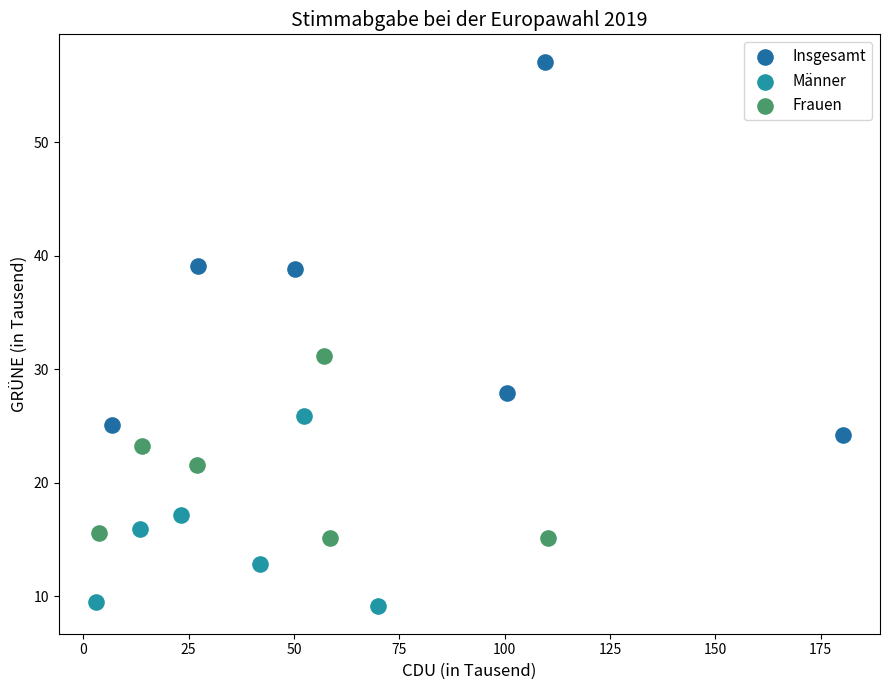

Which series reaches the maximum Y coordinate?

Insgesamt